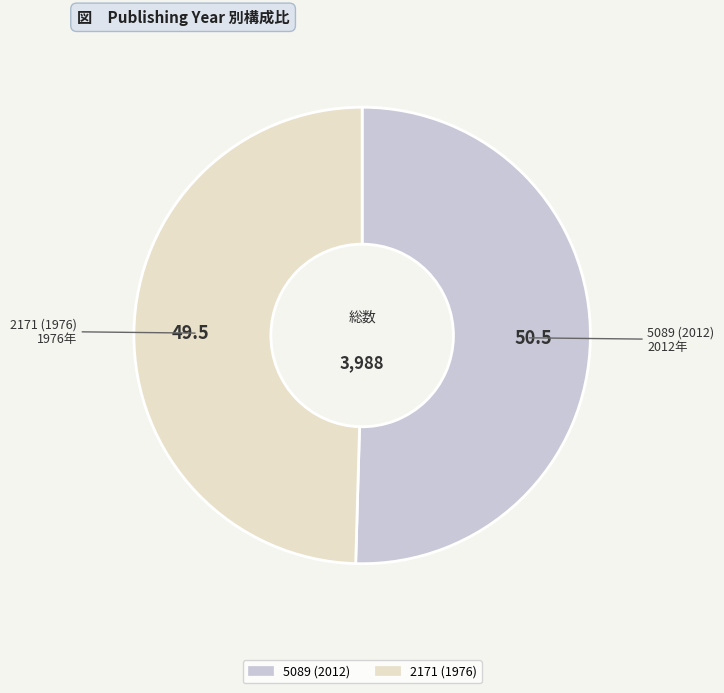

True or false: 5089 (2012) accounts for 65% of the total.

False